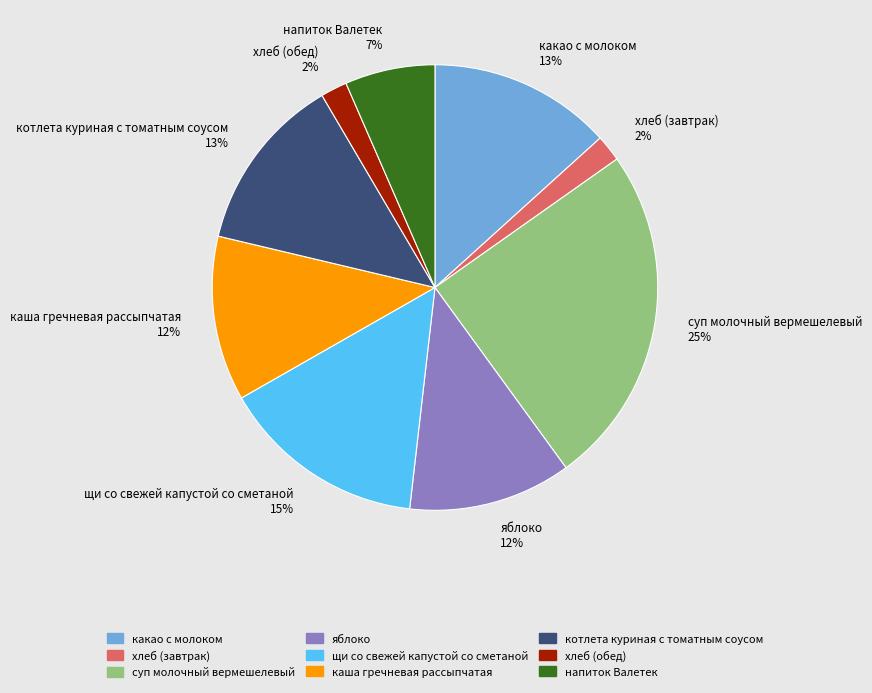

True or false: котлета куриная с томатным соусом accounts for 13% of the total.

True